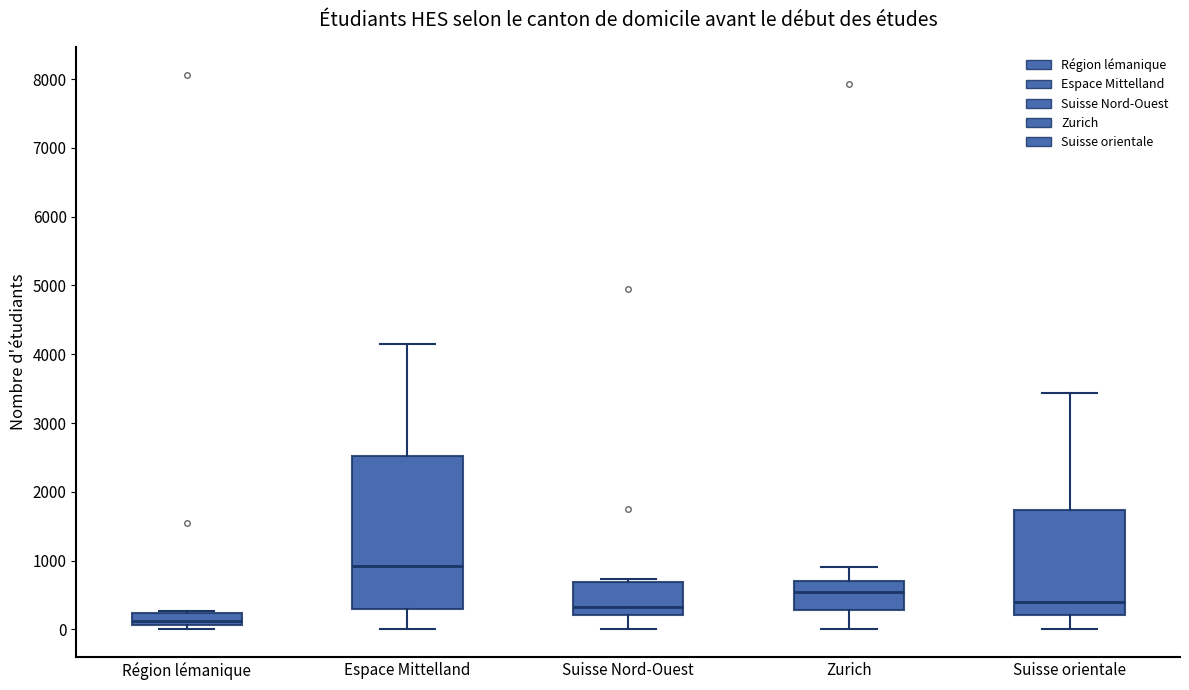

Where is the lower edge of the box for Espace Mittelland on the y-axis? The values are not printed on the chart, so give them approximately, as read against the axis.

300